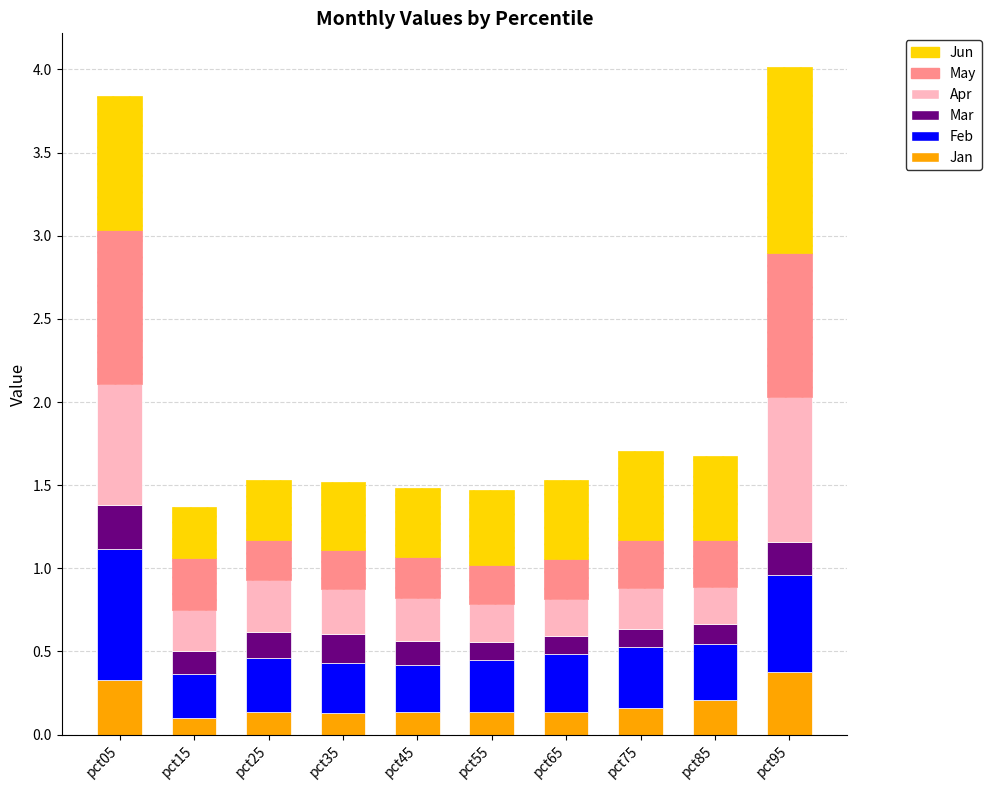

Count the Jan values in the range 0 to 1.

10